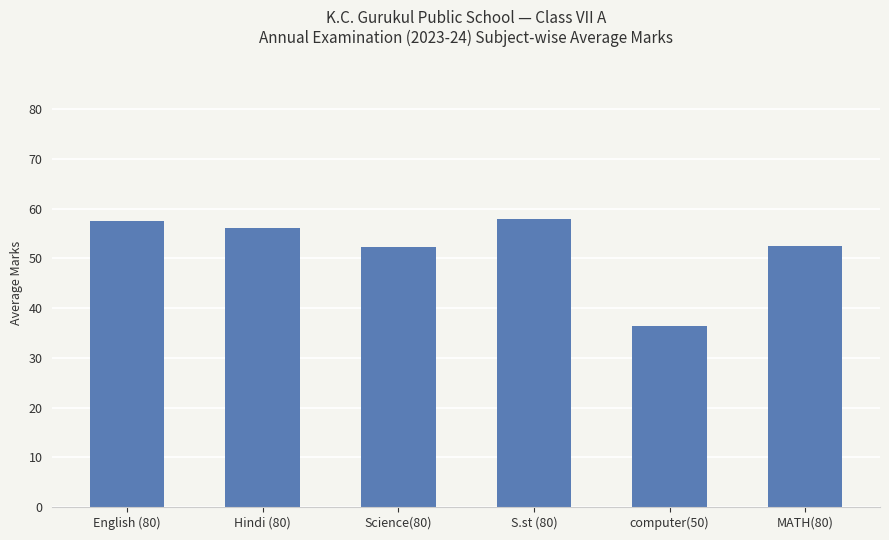

What is the label of the 3rd bar from the left?

Science(80)